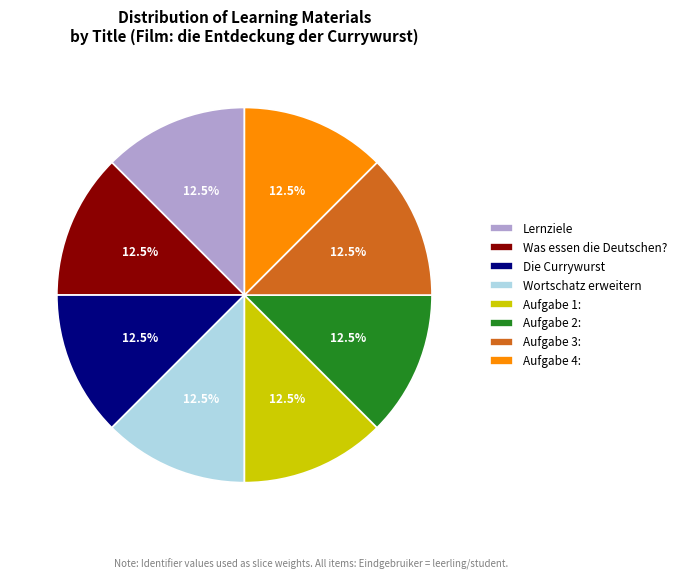

Count the number of slices in the pie.

8